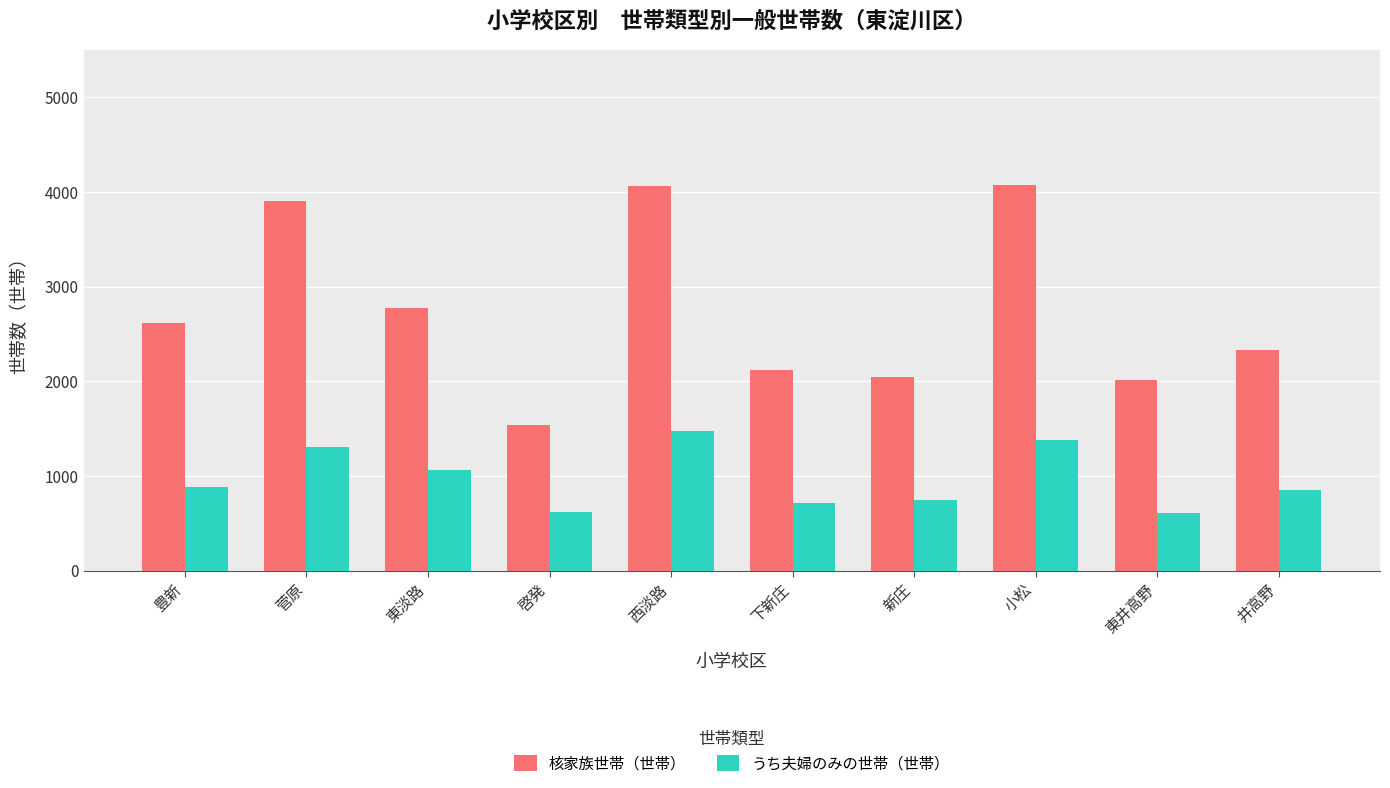

What is the label of the 9th bar from the left?

東井高野